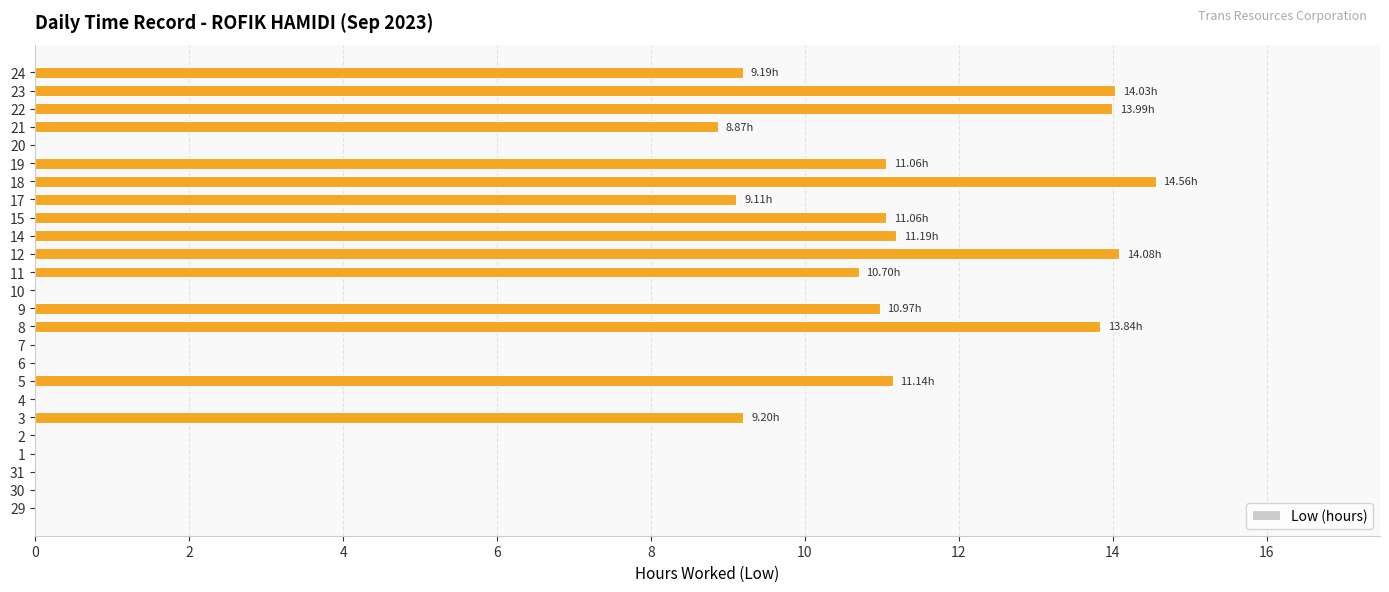

Is it true that the value at 23 is 5.6?

False